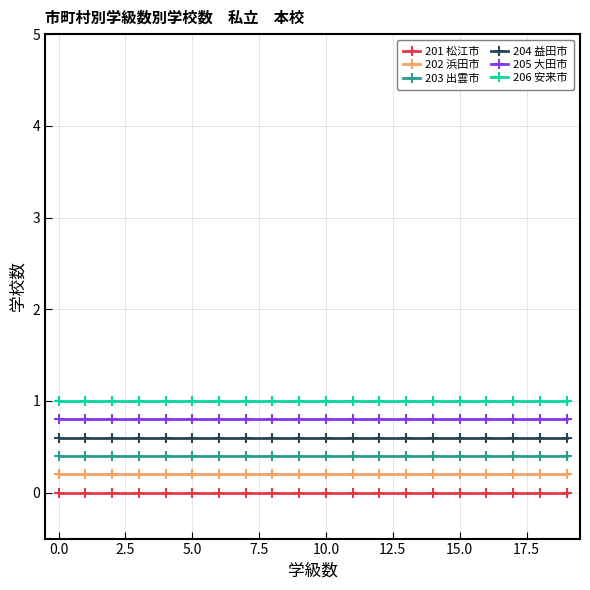

What is the average value of the 203 出雲市 series?

0.4